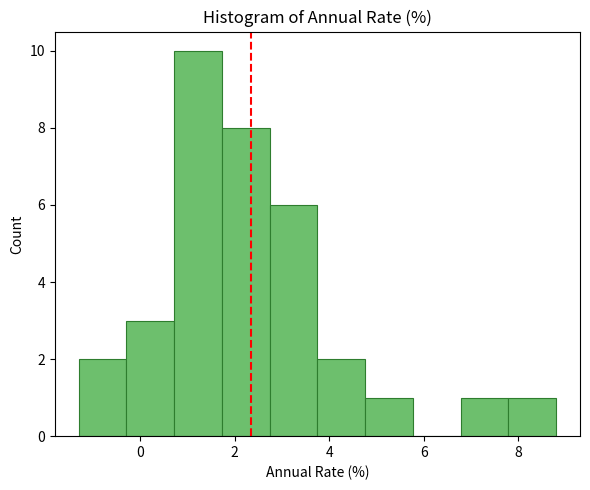

Reading left to right, list every bar in this chart as the range it spans on the x-axis followed by its height. Neither the bar edges nor the heights are printed on the chart, so give them approximately, as read against the axes.

-1.2 to -0.2: 2
-0.2 to 0.8: 3
0.8 to 1.8: 10
1.8 to 2.8: 8
2.8 to 3.8: 6
3.8 to 4.8: 2
4.8 to 5.8: 1
5.8 to 6.8: 0
6.8 to 7.8: 1
7.8 to 8.8: 1